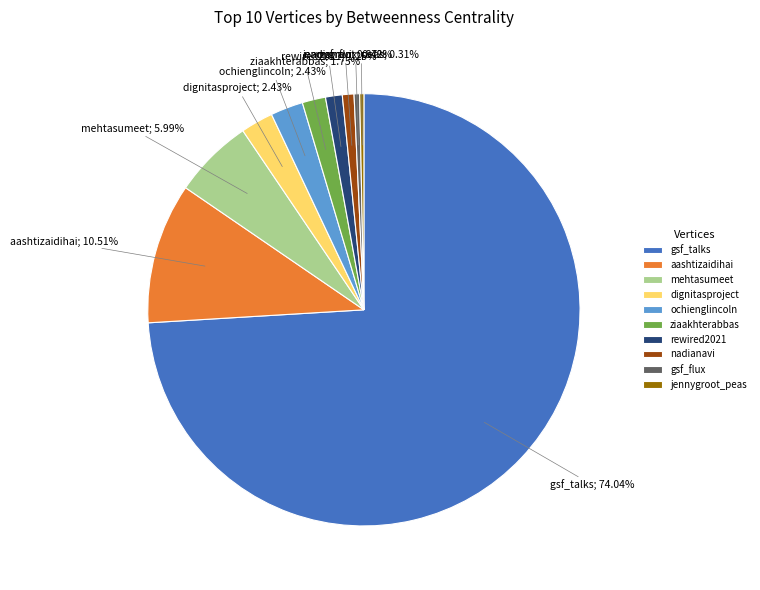

The aashtizaidihai slice represents 11% of the pie. True or false?

True